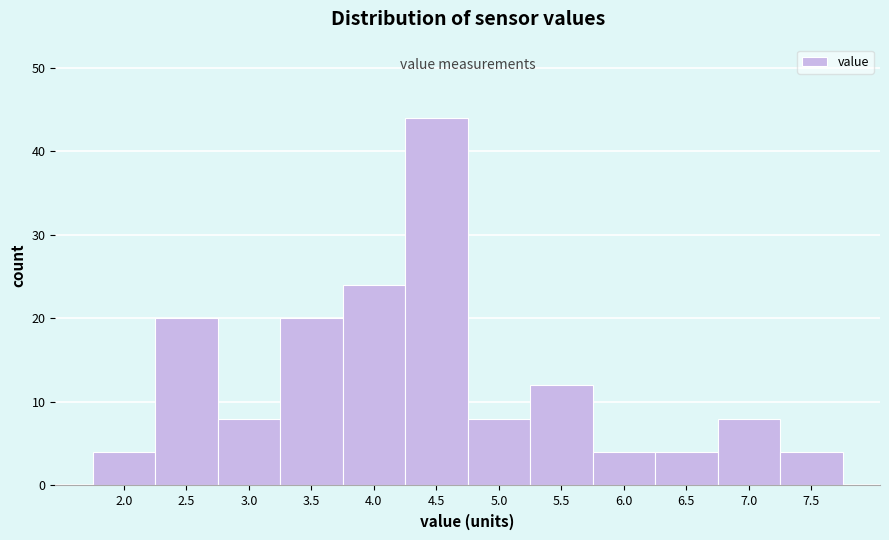

Reading left to right, transcribe all the data shown in this chart.

4	20	8	20	24	44	8	12	4	4	8	4